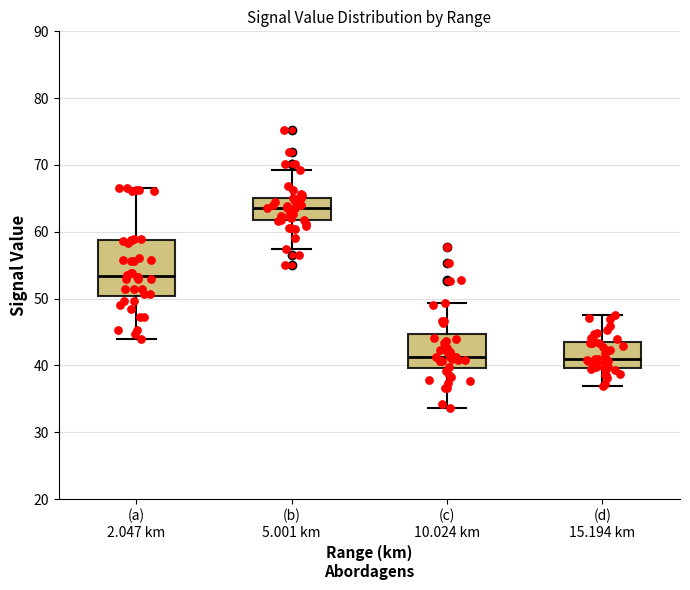

Reading left to right, read every box against the y-axis: the position of its median line, the range the box covers, and the ends of its whiskers. The values are not printed on the chart, so give them approximately, as read against the axis.

(a) 2.047 km: median 53, box 50 to 59, whiskers 44 to 67
(b) 5.001 km: median 64, box 62 to 65, whiskers 58 to 69
(c) 10.024 km: median 41, box 40 to 45, whiskers 34 to 49
(d) 15.194 km: median 41, box 40 to 44, whiskers 37 to 48